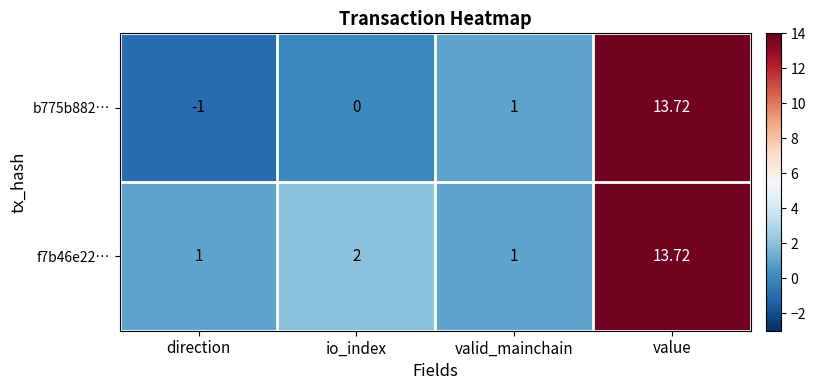

What is the difference between the highest and lowest values at direction?

2.0